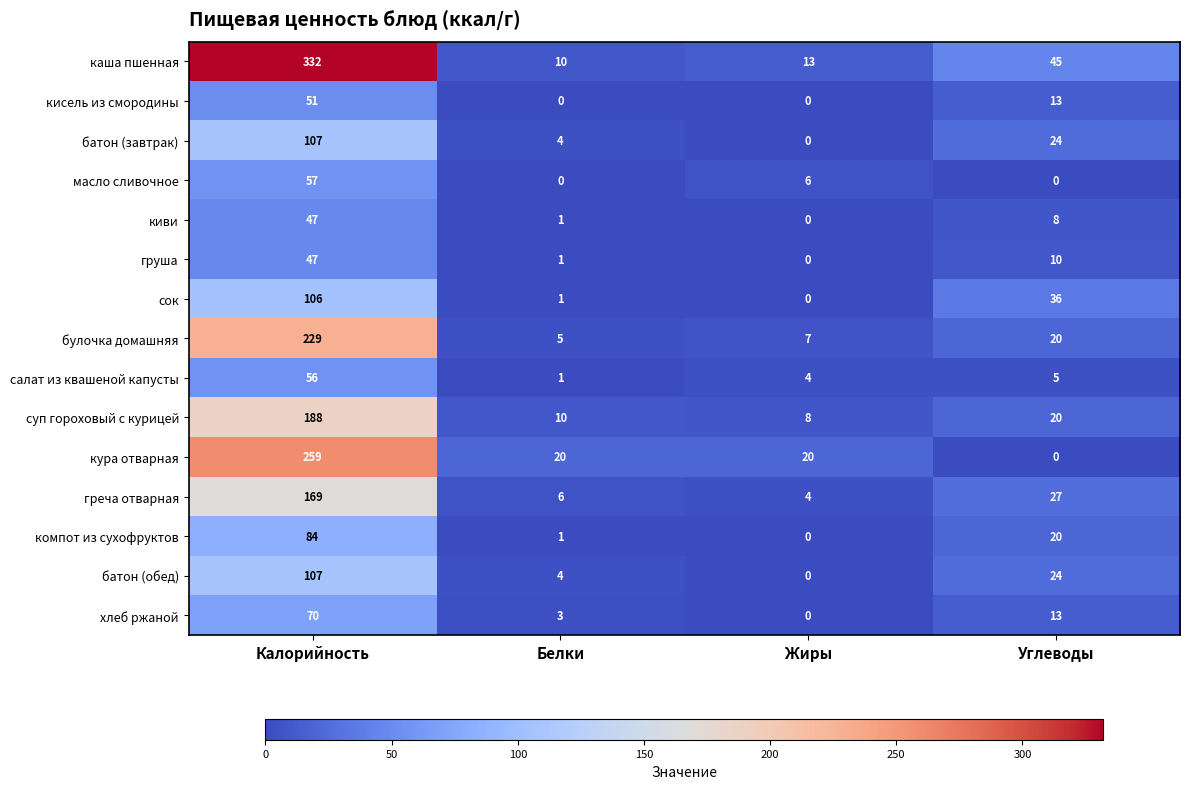

At which label is батон (обед) closest to 53?

Углеводы